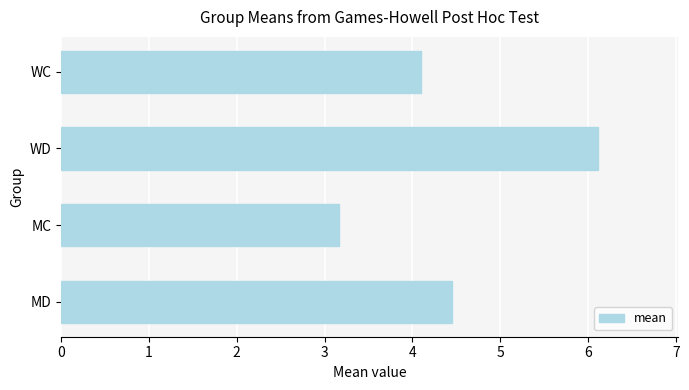

What is the change in value from WD to WC?

-2.0